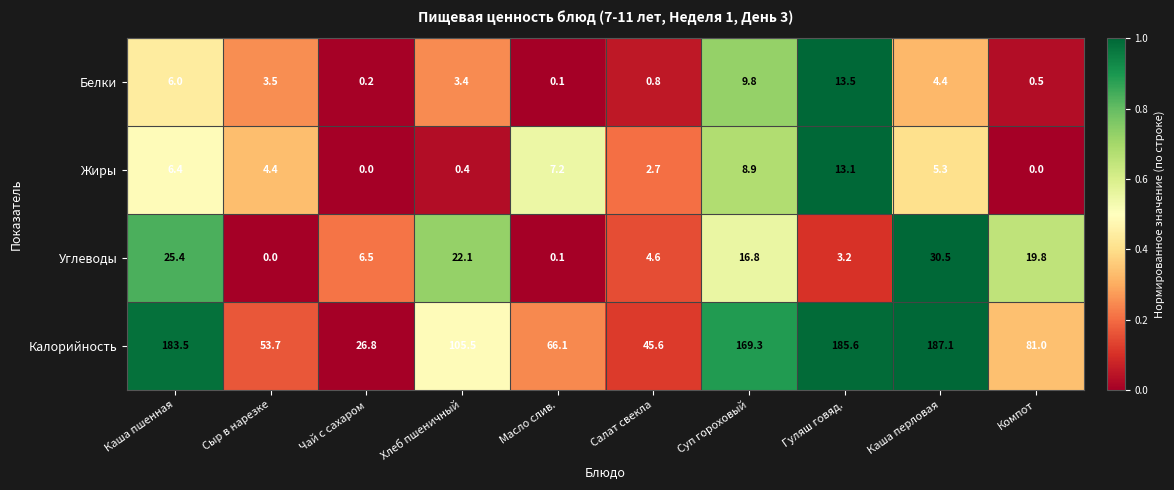

Between Салат свекла and Компот, which series saw the biggest shift?

Калорийность